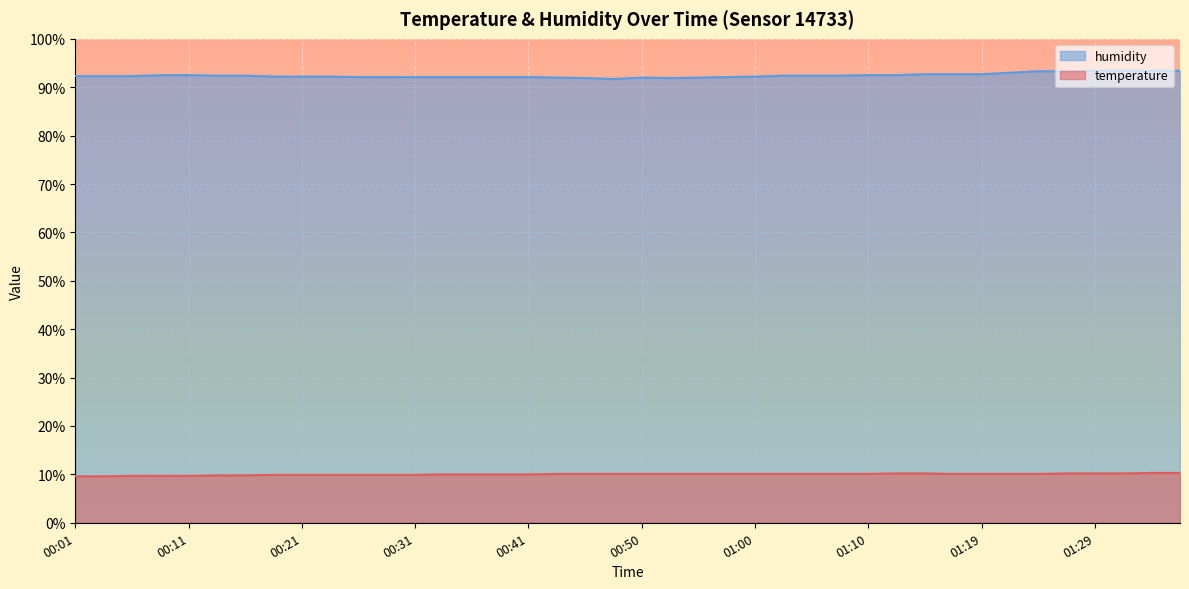

Which series changed the most between 01:27 and 01:29?

humidity